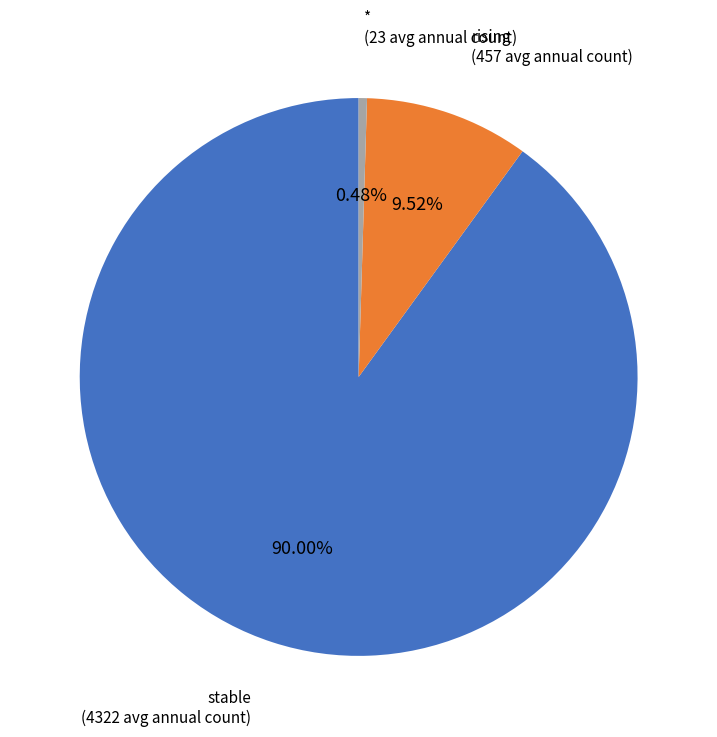

Is there a majority slice in this chart?

Yes